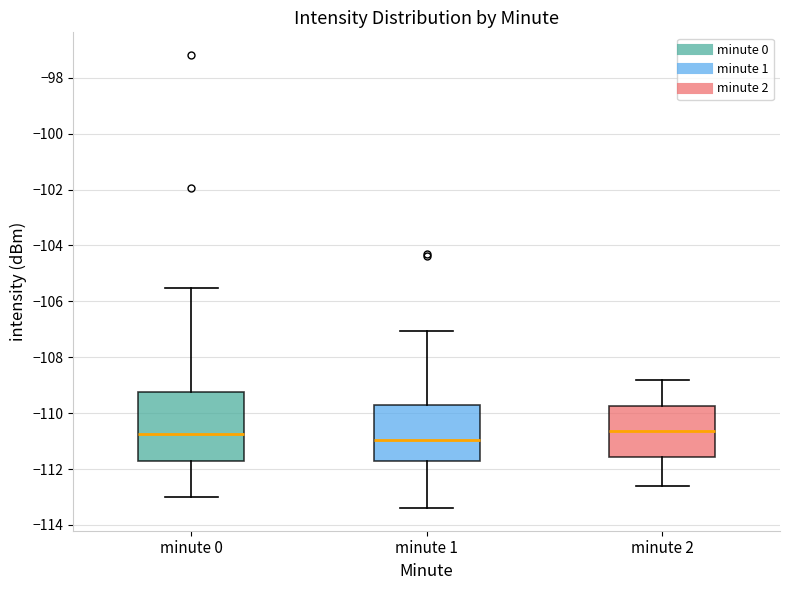

Where does the lower whisker of the box for minute 1 end on the y-axis? The values are not printed on the chart, so give them approximately, as read against the axis.

-113.4